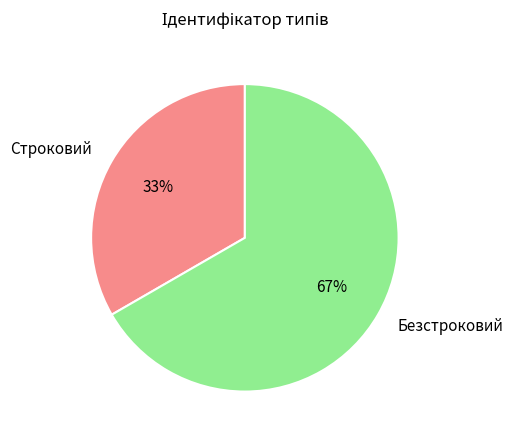

To the nearest percent, what portion does Строковий represent?

33%